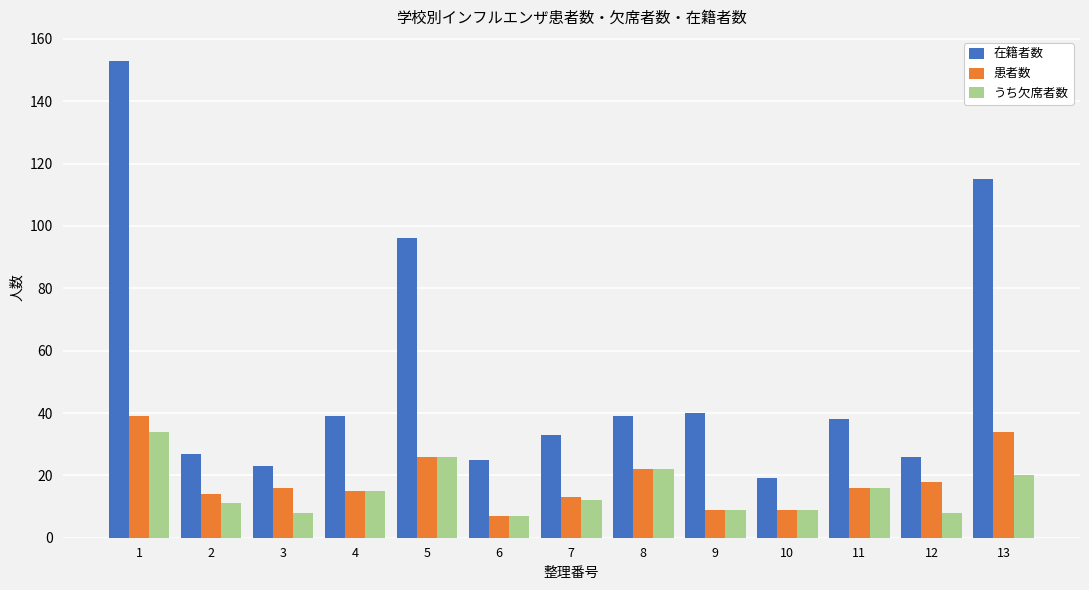

What is the average value of the 在籍者数 series?

52